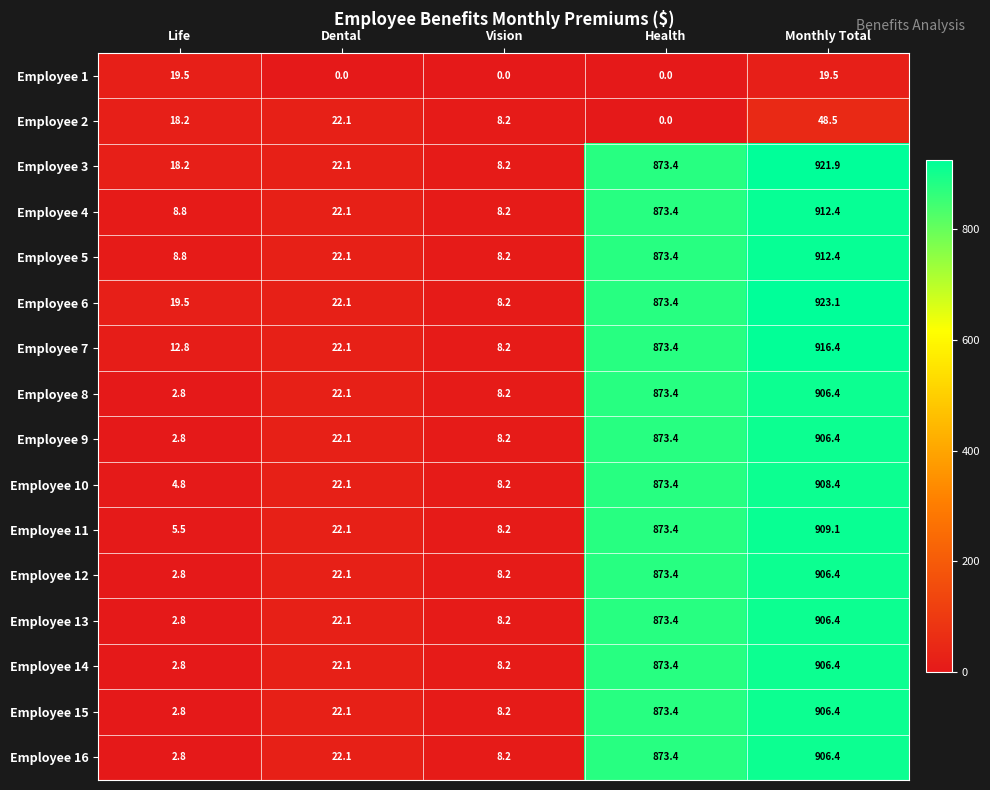

List the labels in order of Employee 4 value, smallest first.

Vision, Life, Dental, Health, Monthly Total